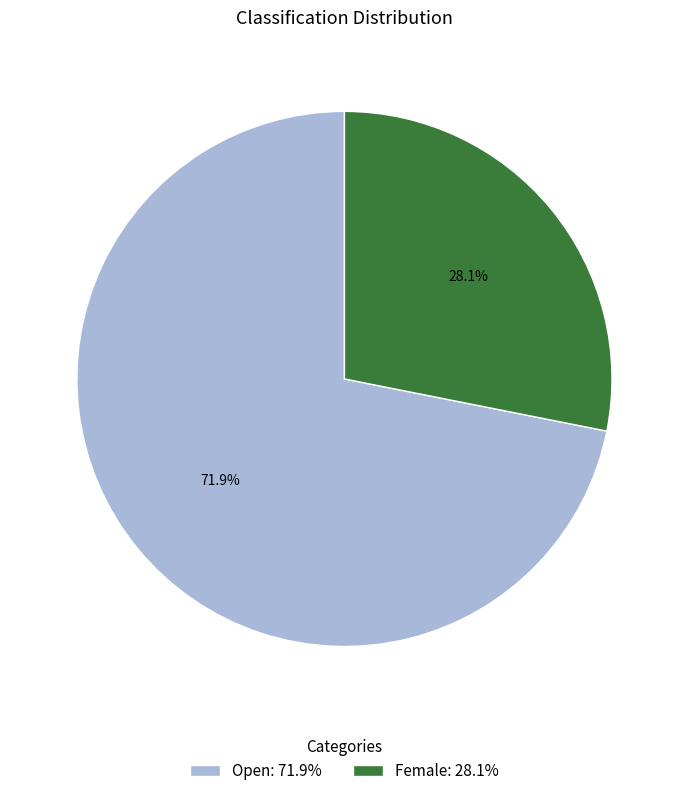

Count the number of slices in the pie.

2